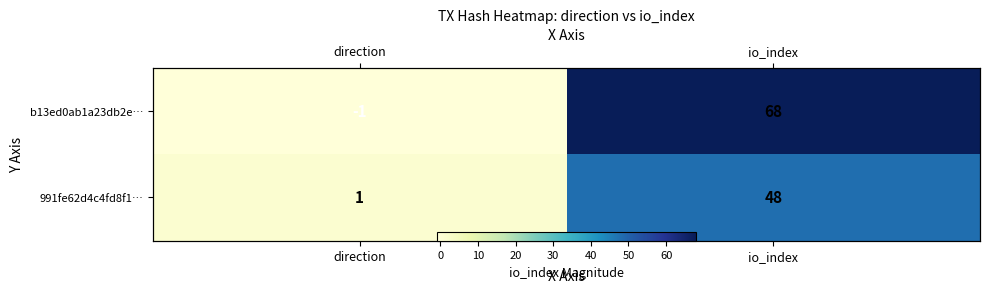

What is the highest value of the 991fe62d4c4fd8f1… series?

48